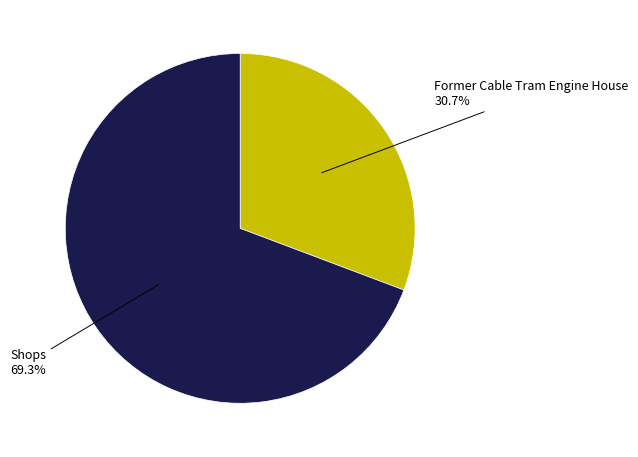

What is the smallest slice in the pie chart?

Former Cable Tram Engine House